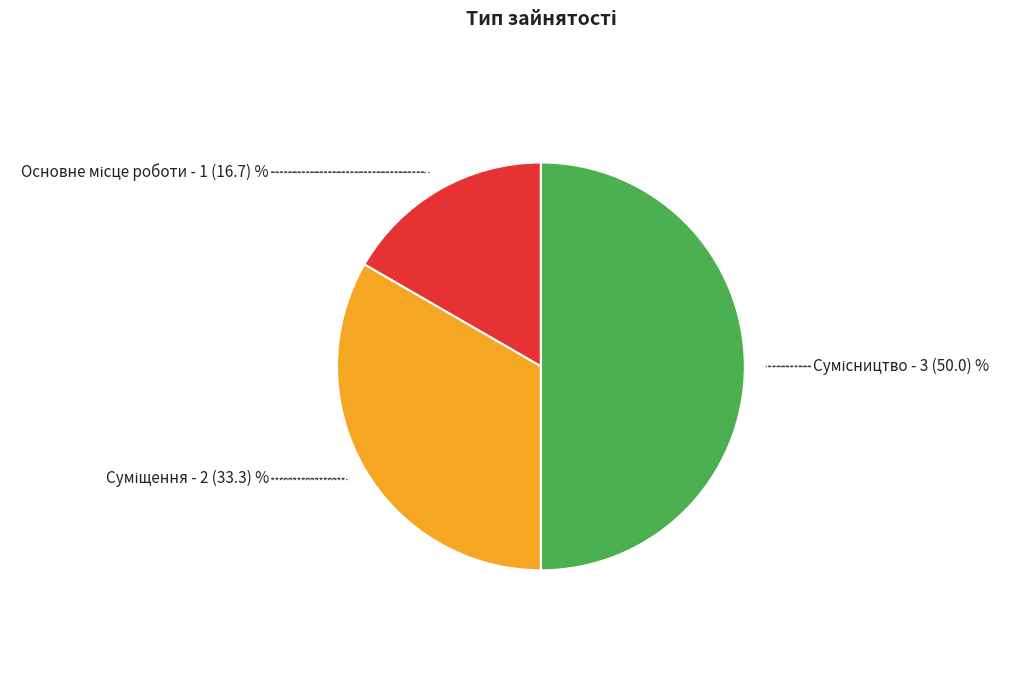

Which category has the smallest portion of the pie?

Основне місце роботи